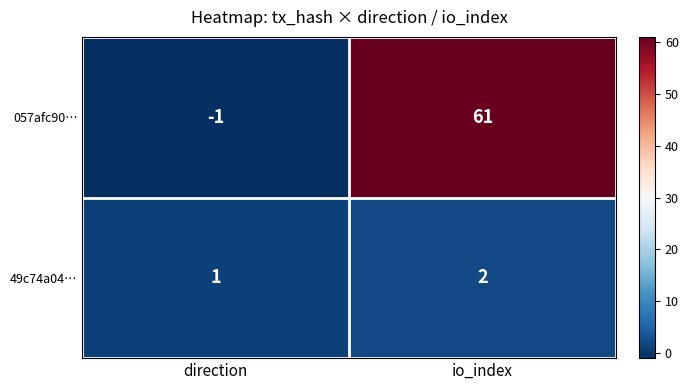

How many data points does each series have?

2